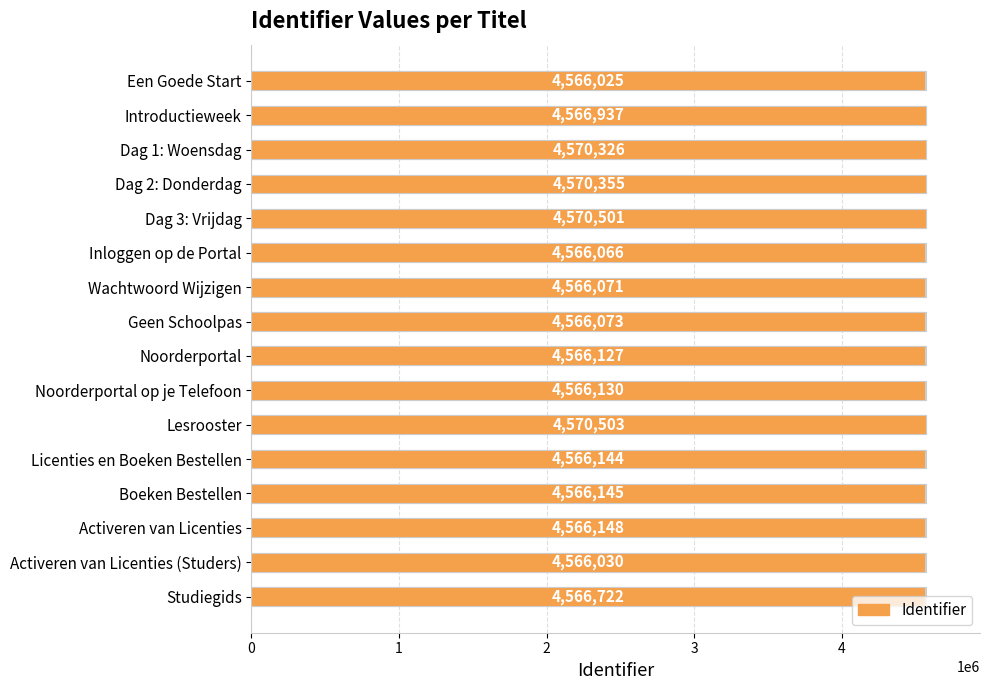

What is the value of the 12th bar from the left?

4566144